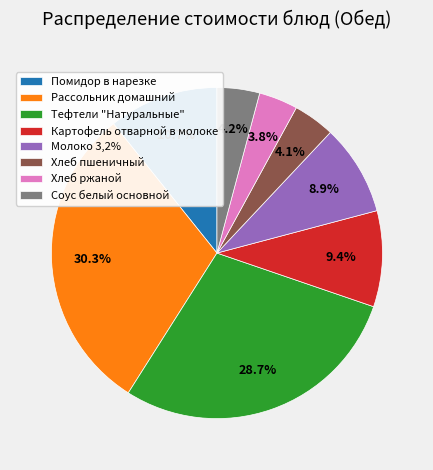

What percentage is NOT represented by Рассольник домашний?

69.7%